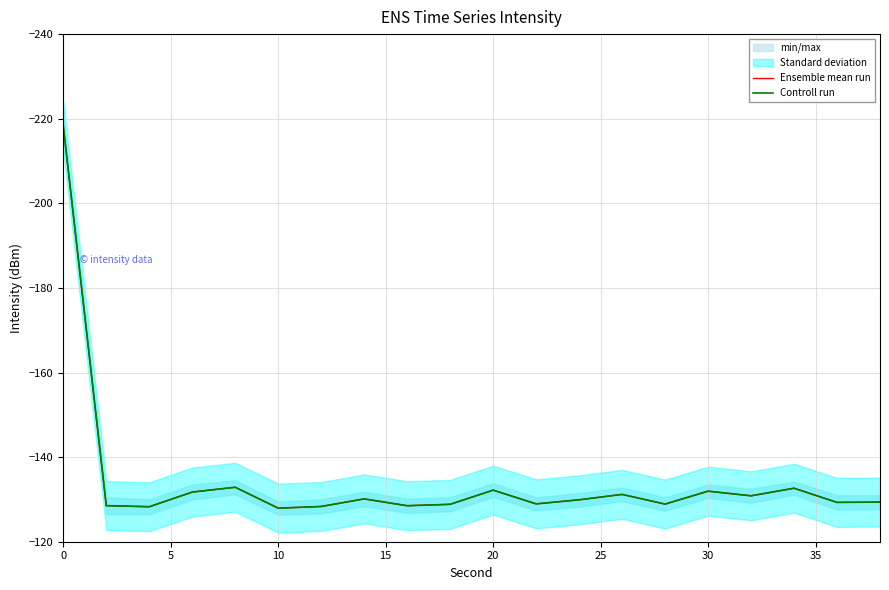

Which series has the largest total across all categories?

Ensemble mean run